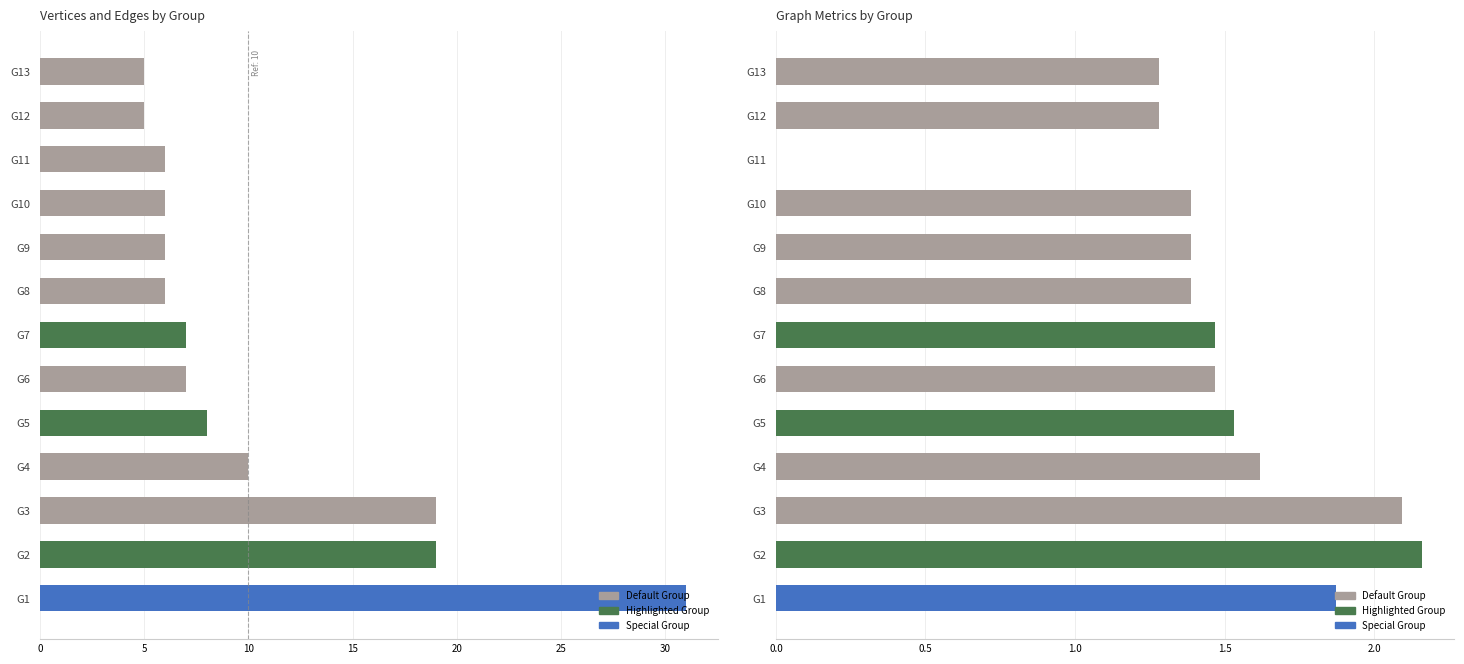

At which label is Average Geodesic Distance closest to 1?

G12